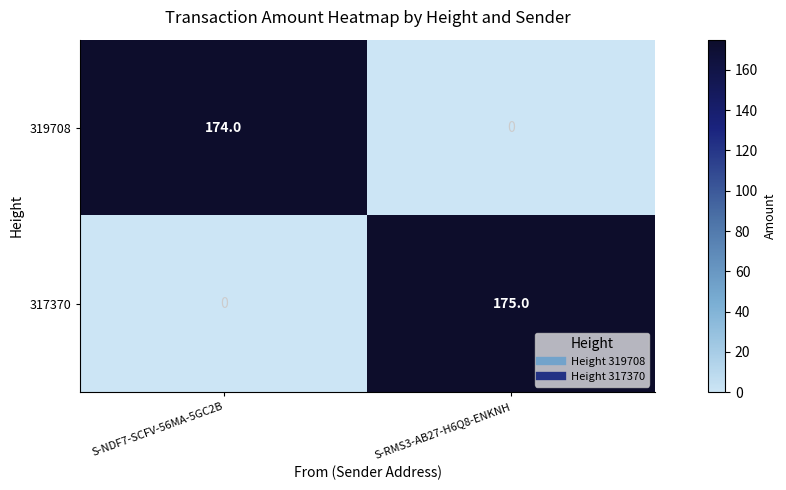

Which series has the largest range (max minus min)?

317370